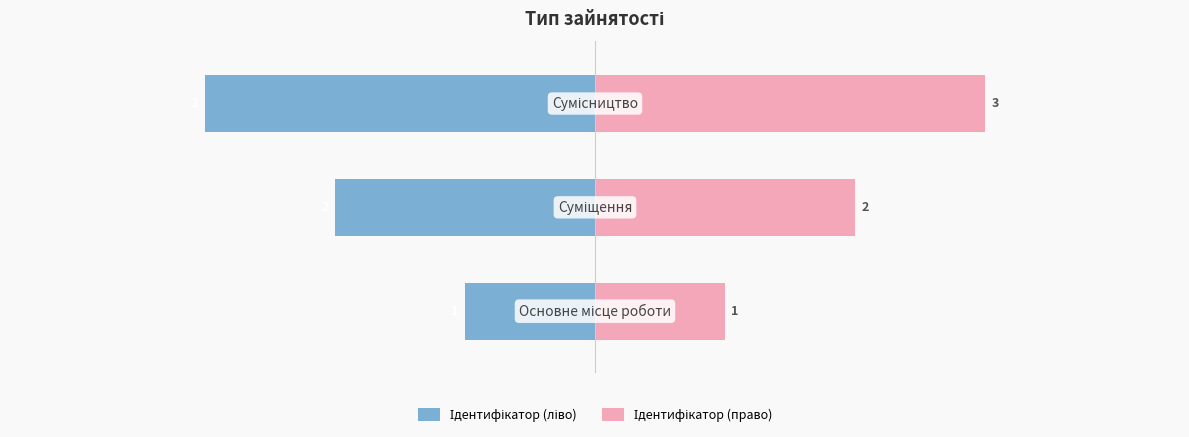

Does the chart contain any negative values?

Yes